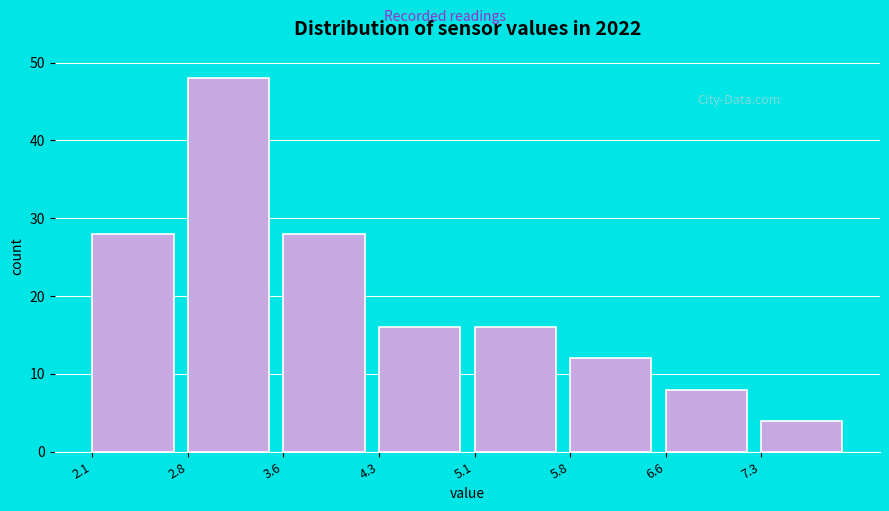

Reading left to right, transcribe this chart: for each bar, give the range it covers on the x-axis and its height. Neither the bar edges nor the heights are printed on the chart, so give them approximately, as read against the axes.

2.1 to 2.8: 28
2.8 to 3.6: 48
3.6 to 4.3: 28
4.3 to 5.1: 16
5.1 to 5.8: 16
5.8 to 6.6: 12
6.6 to 7.3: 8
7.3 to 8.1: 4